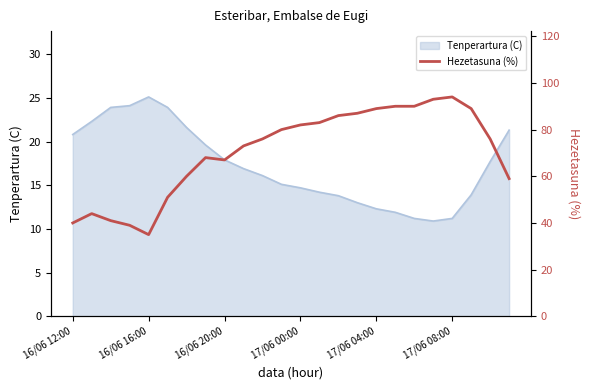

How many points are higher than both their immediate neighbors (excluding endpoints)?

3